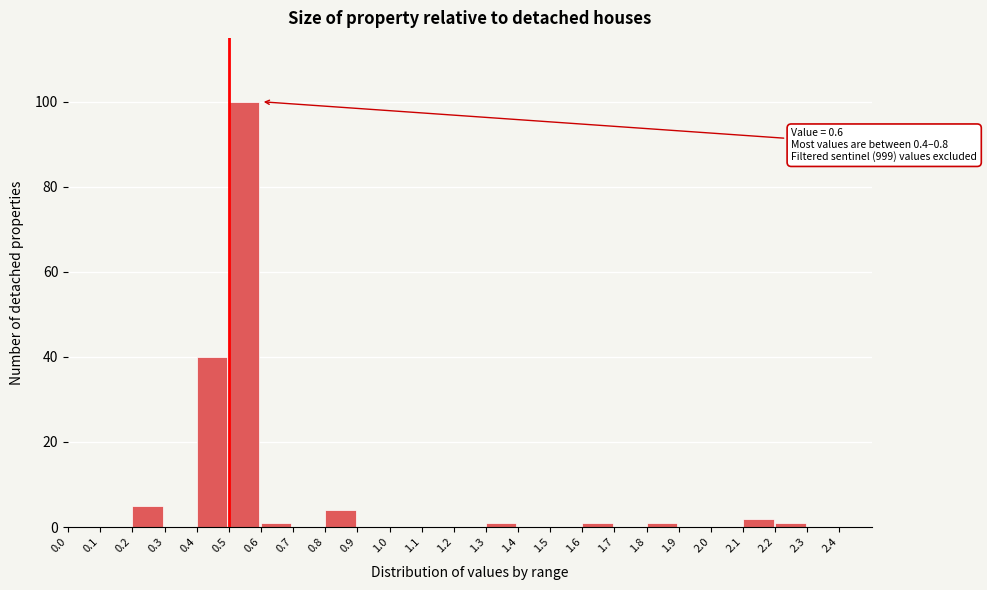

Over which range of the x-axis is the bar tallest?

0.5 to 0.6